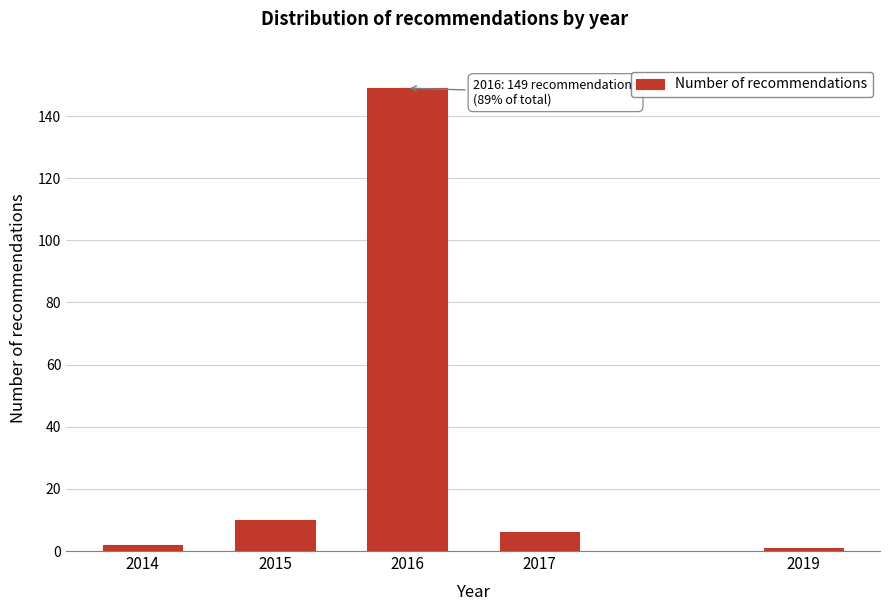

Reading left to right, extract all data points from this chart.

2014=2	2015=10	2016=149	2017=6	2019=1